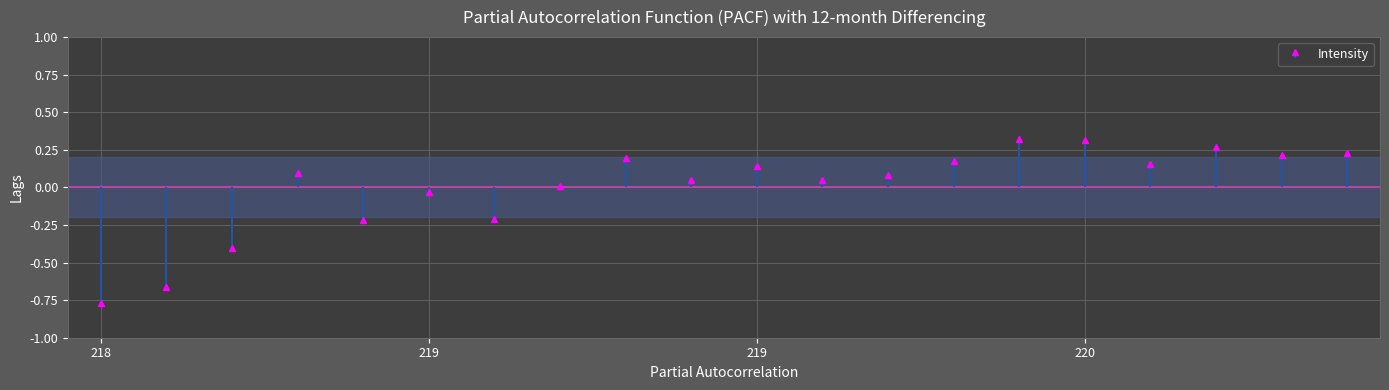

What is the difference between the maximum and minimum values?

1.1